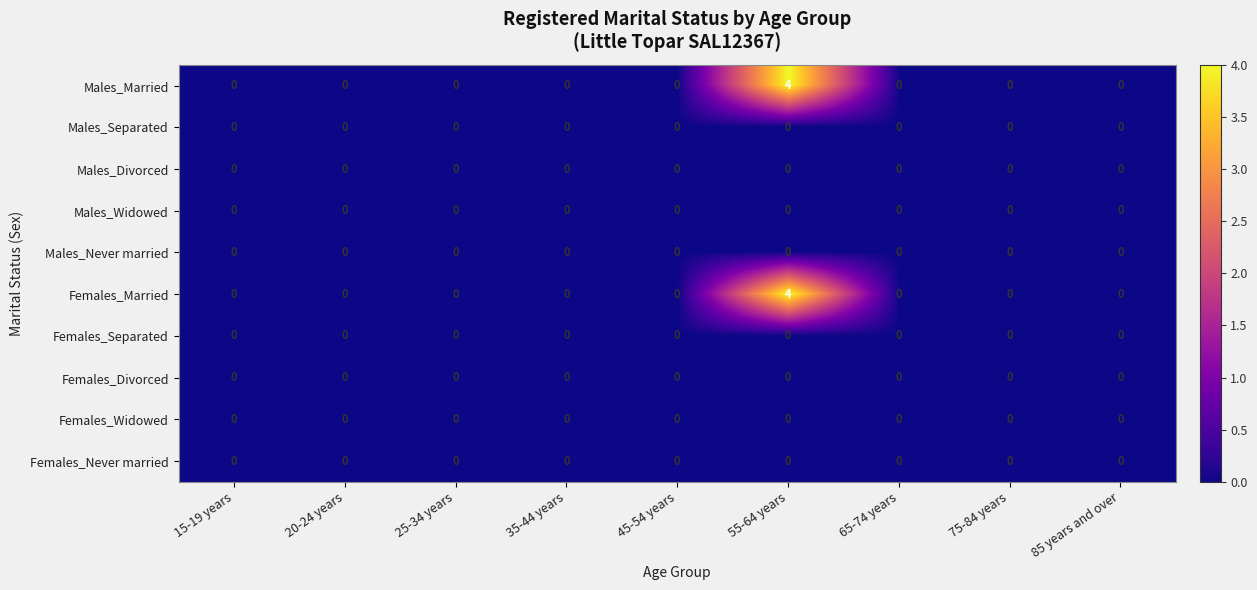

Count the number of categories in the chart.

9